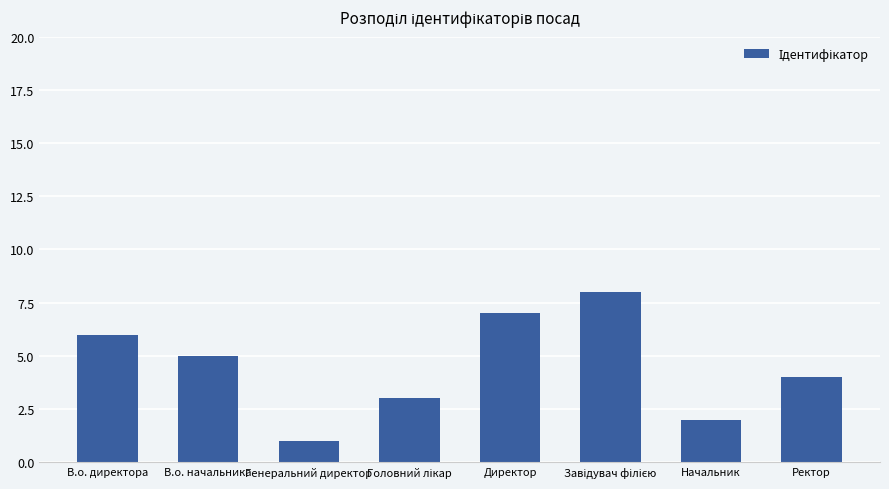

Read the value at В.о. директора.

6